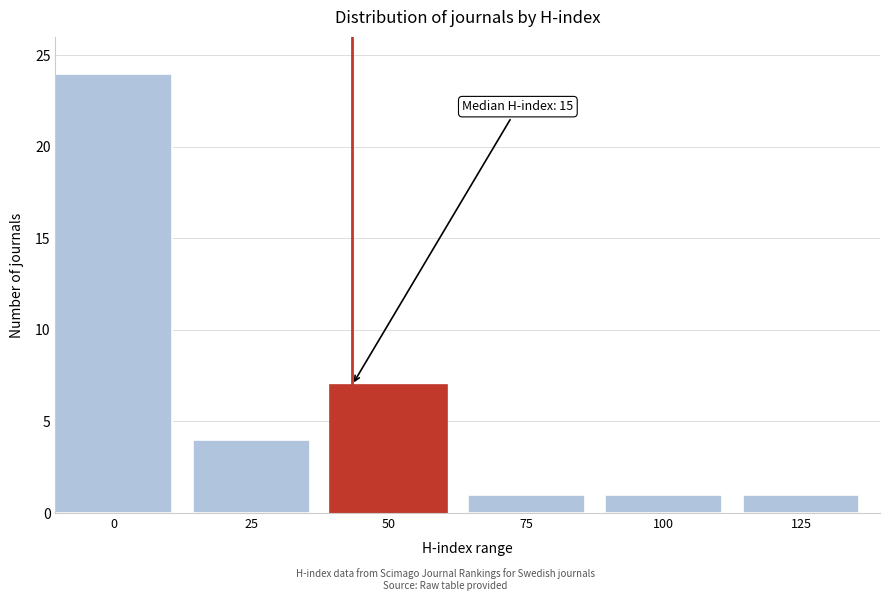

Reading left to right, transcribe all the data shown in this chart.

0=24	25=4	50=7	75=1	100=1	125=1